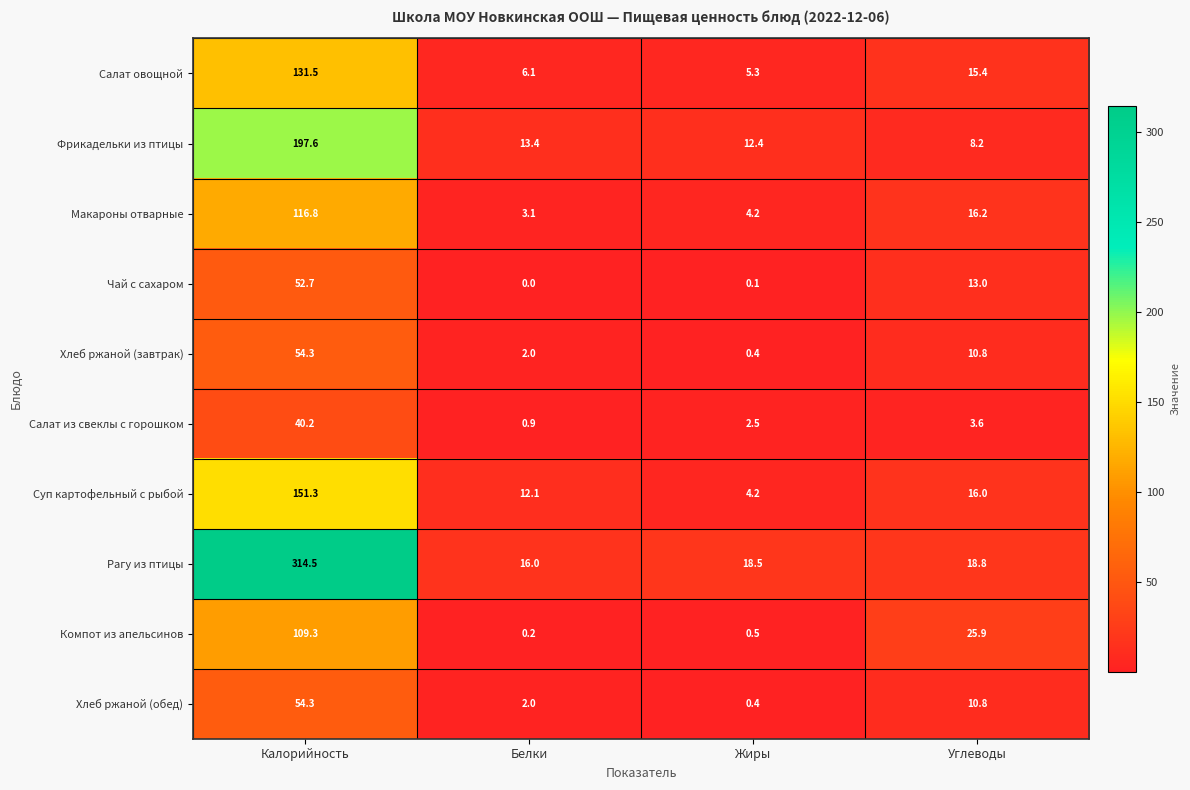

What is the average value of the Салат из свеклы с горошком series?

11.8